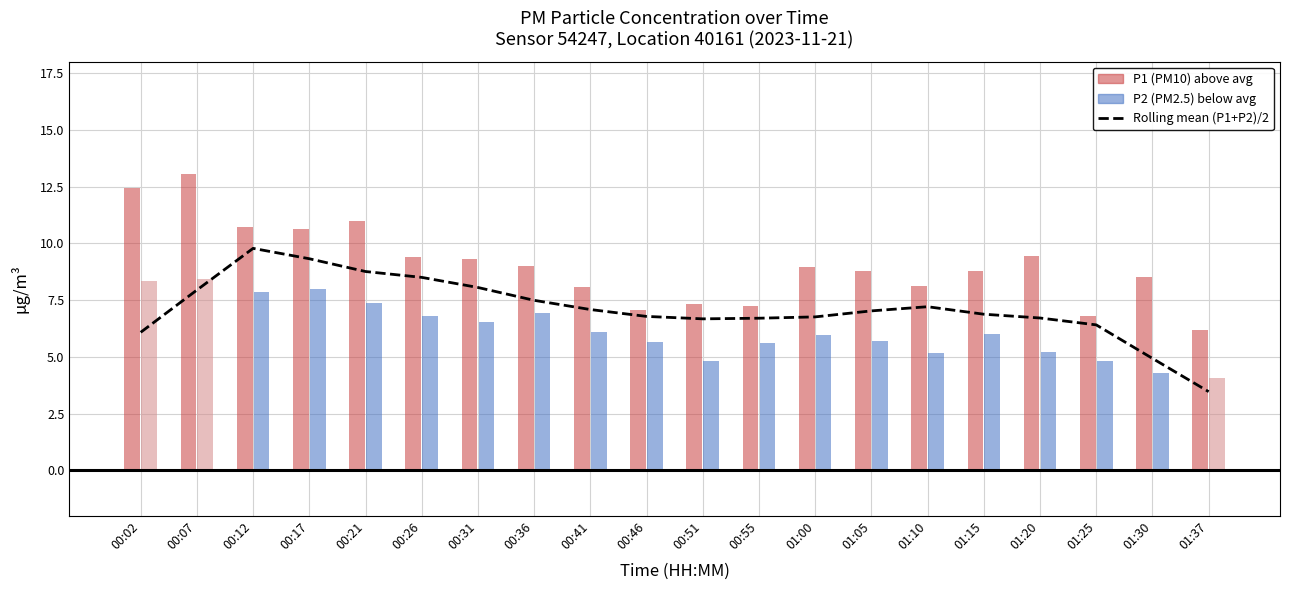

Does the chart contain any negative values?

No